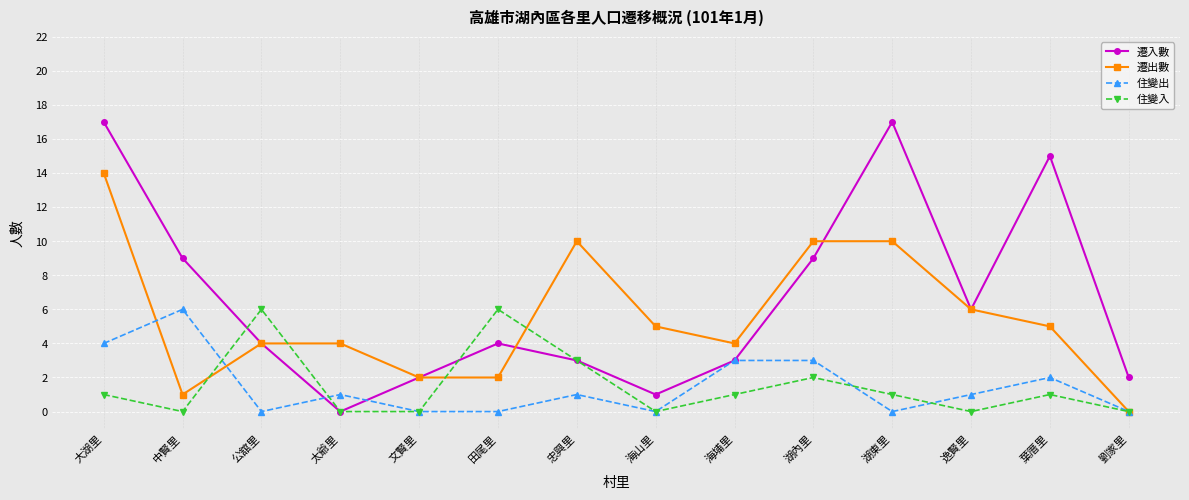

What is the spread (max minus min) of values at 公舘里?

6